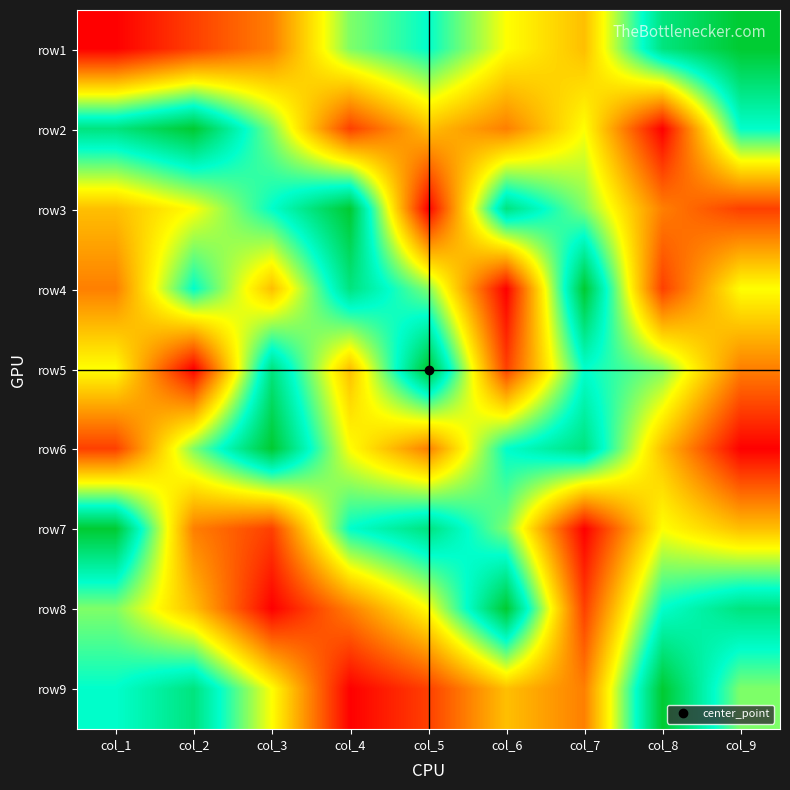

Which label corresponds to the largest value in the chart?

col_9